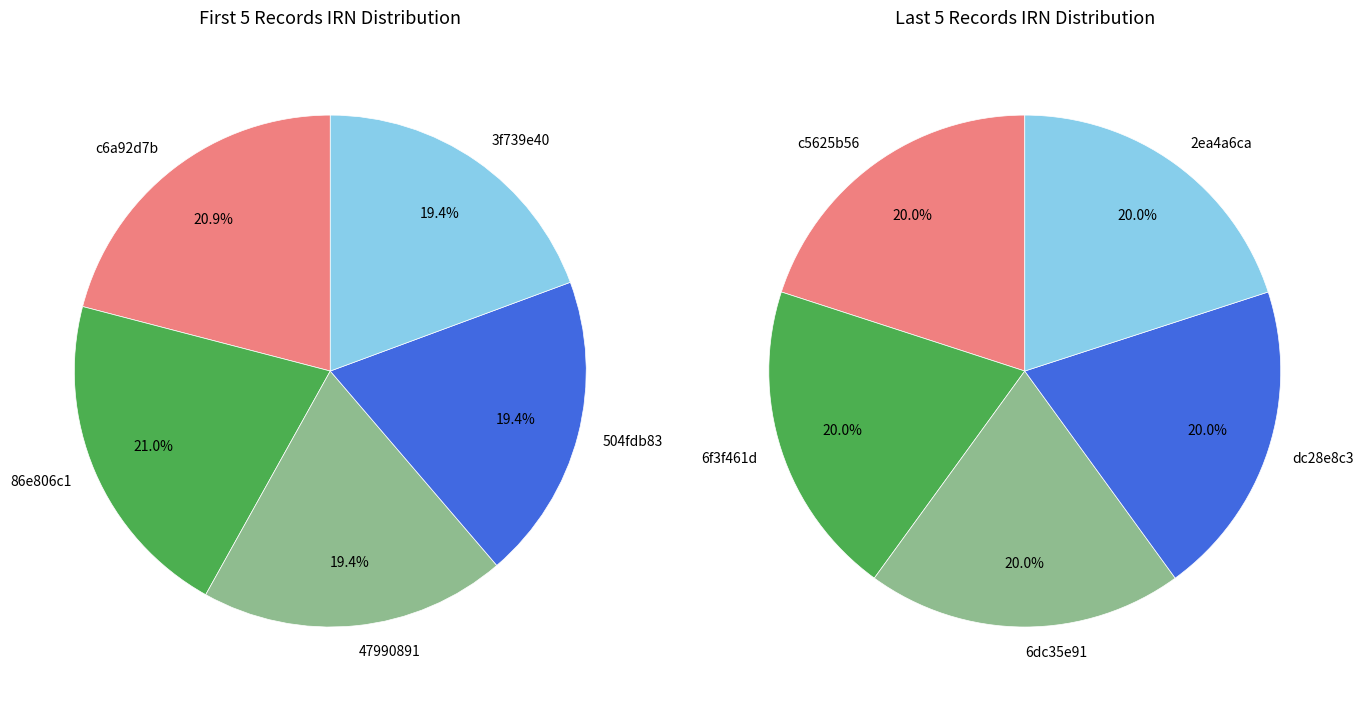

How many slices are in this pie chart?

10